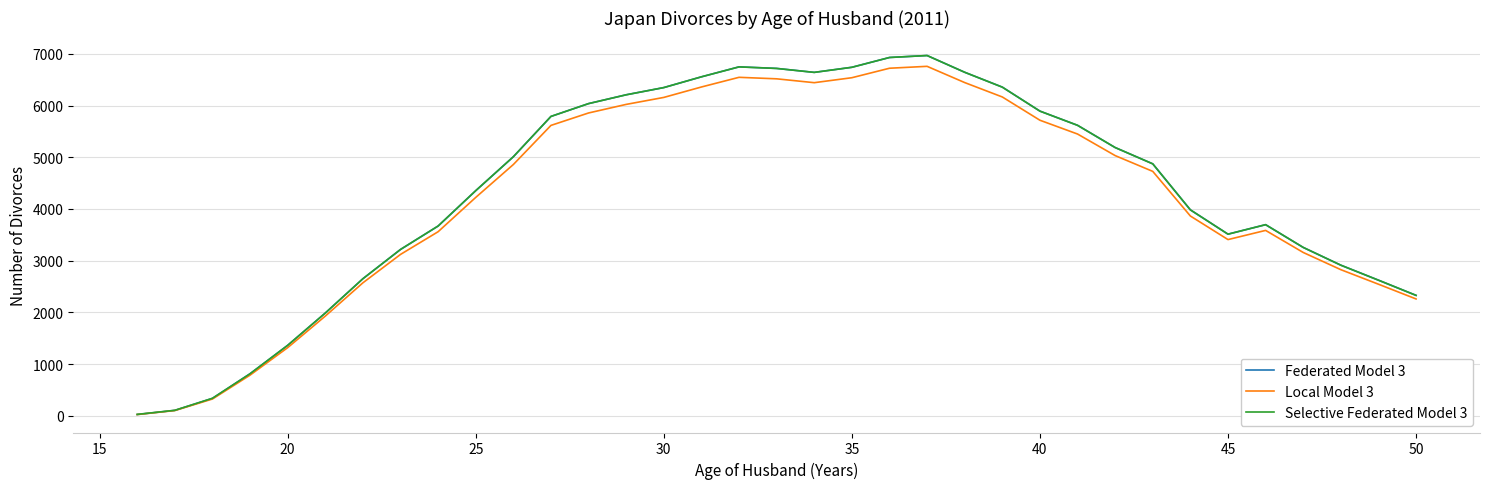

What is the maximum value for Selective Federated Model 3?

6968.0